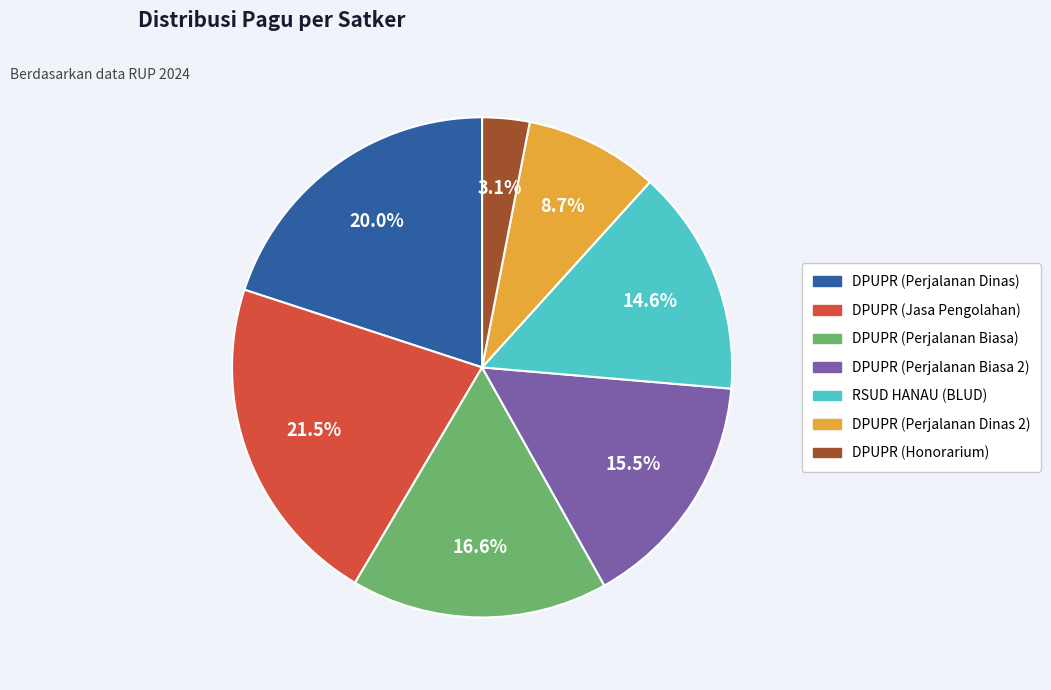

To the nearest percent, what is the difference between the largest and smallest slice percentages?

18%